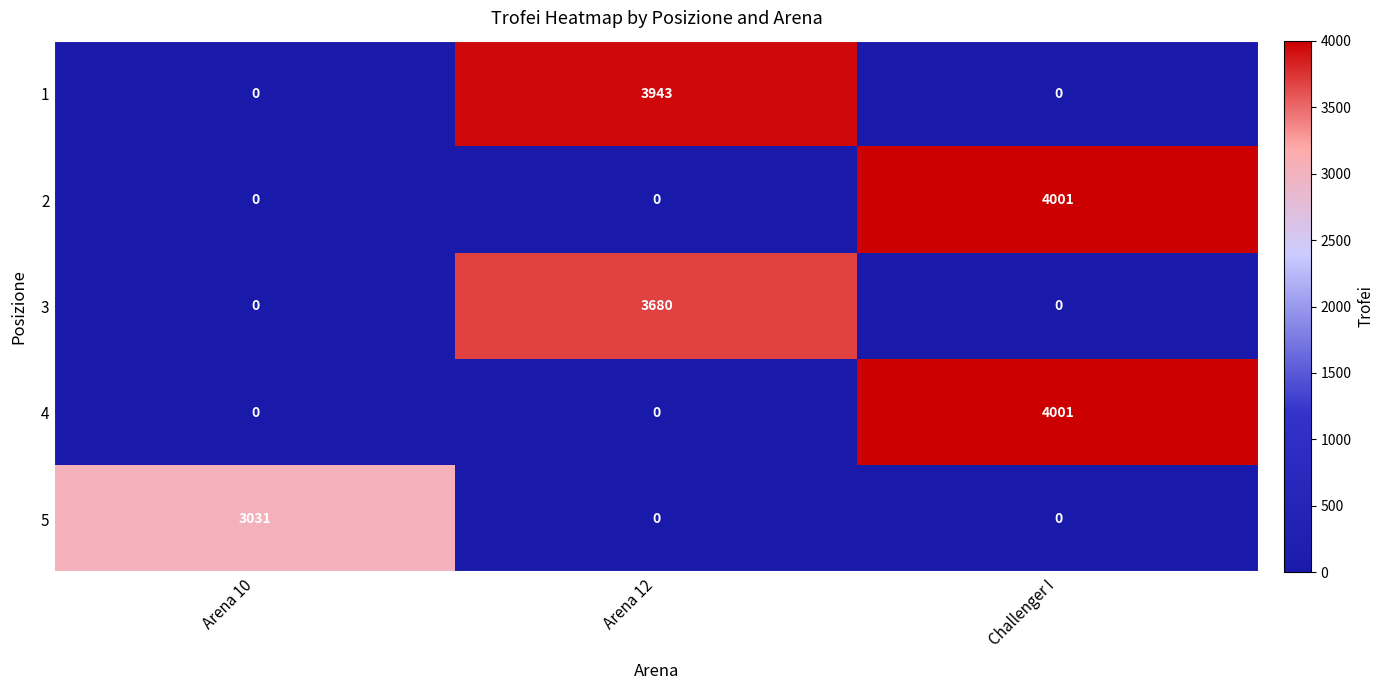

What is the difference between the maximum and minimum values in the 4 series?

4001